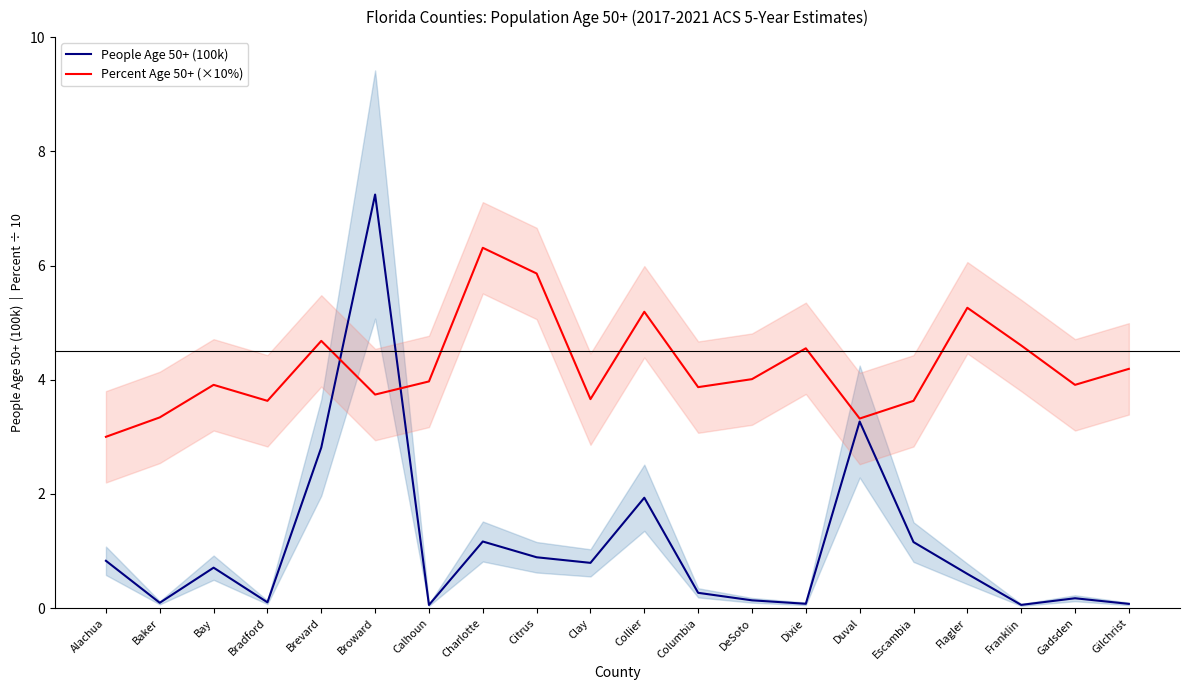

What is the label of the 16th point from the right?

Brevard